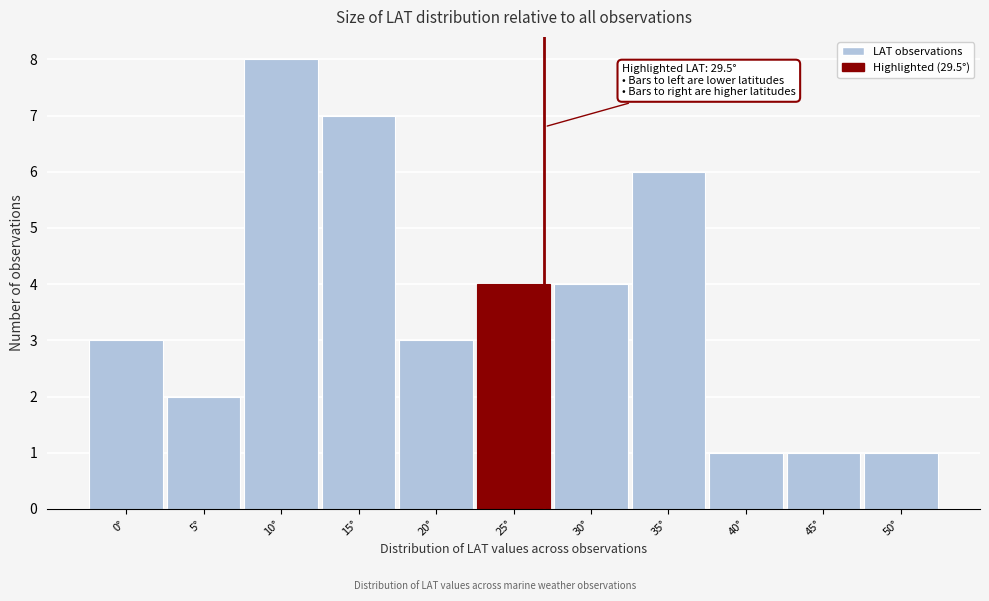

Reading left to right, what are all the values shown in this chart?

0°=3	5°=2	10°=8	15°=7	20°=3	25°=4	30°=4	35°=6	40°=1	45°=1	50°=1